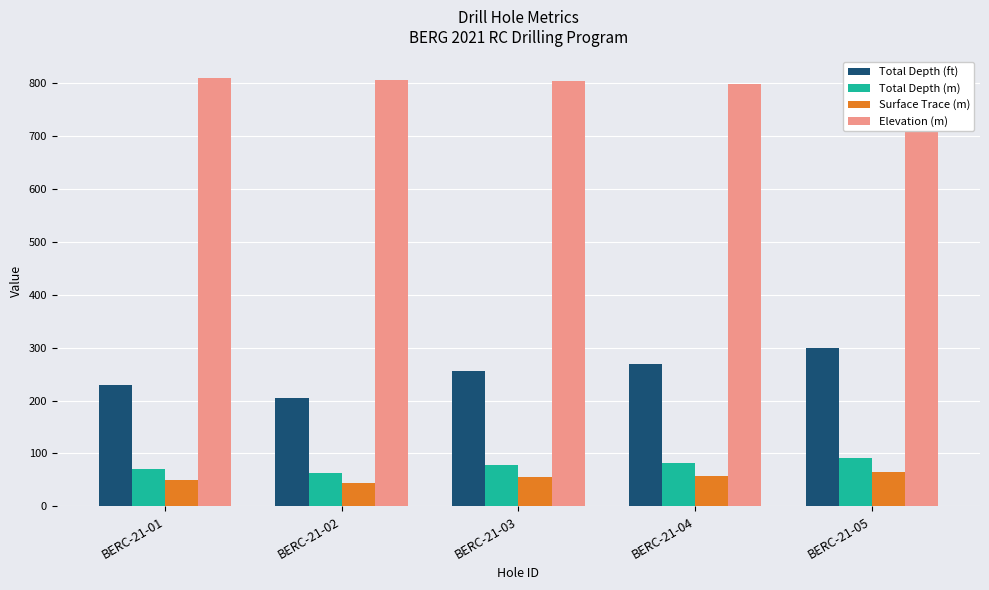

What is the value of the Total Depth (m) bar at the 3rd from the left?

77.7